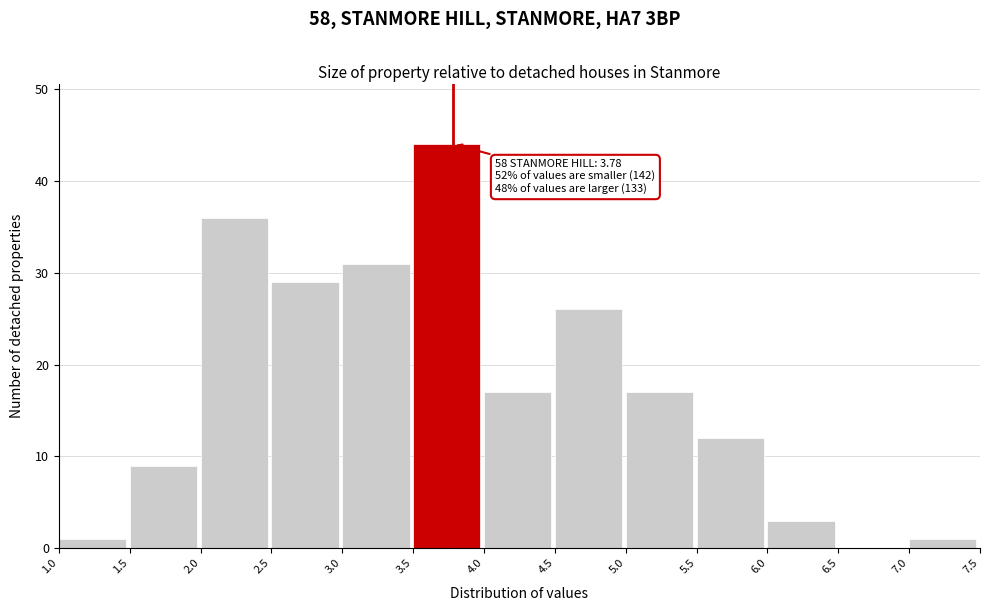

Which range on the x-axis has the tallest bar?

3.5 to 4.0